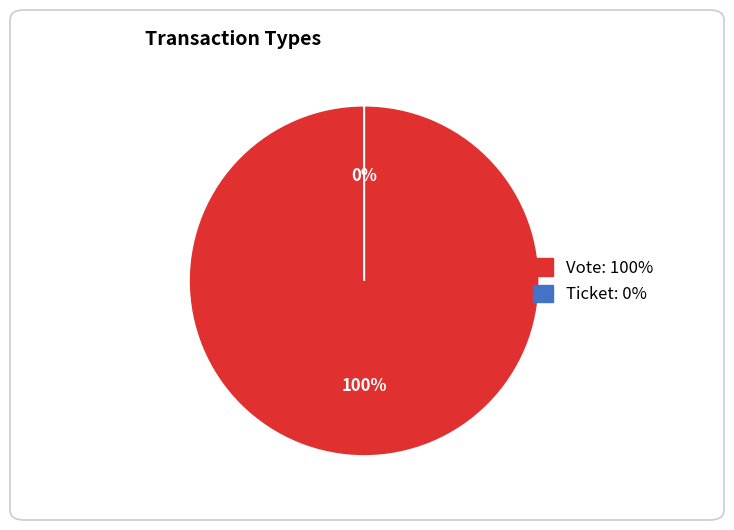

Rank the categories by value from highest to lowest.

Vote, Ticket